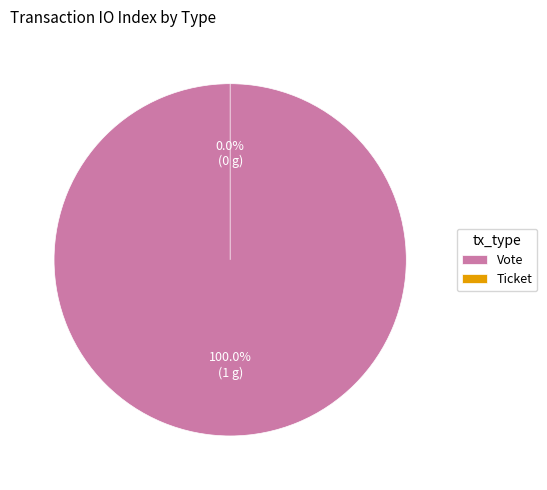

Between Ticket and Vote, which is larger?

Vote